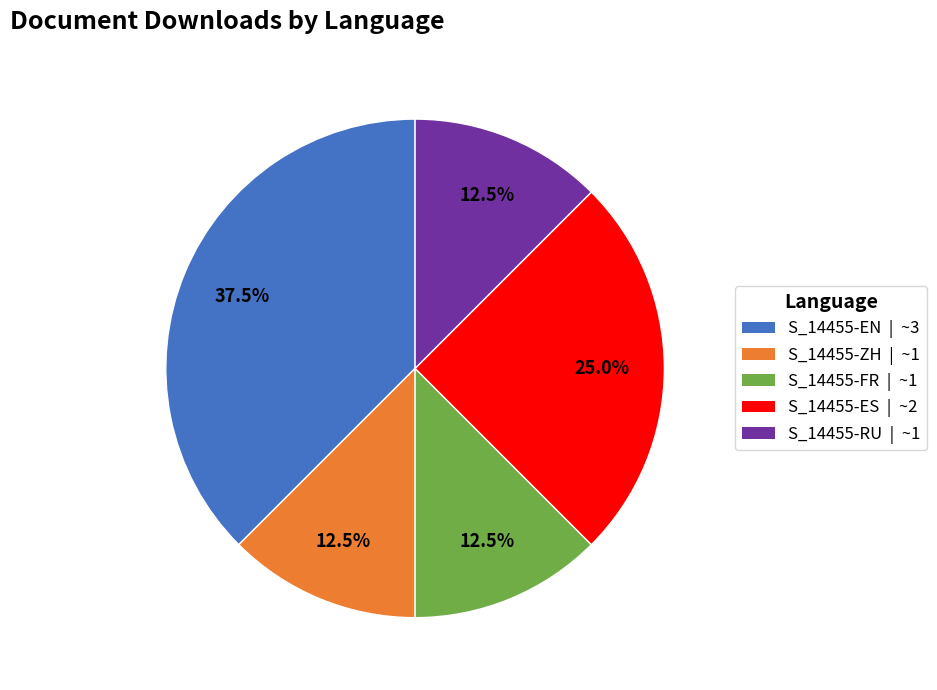

To the nearest percent, what is the average slice percentage?

20%